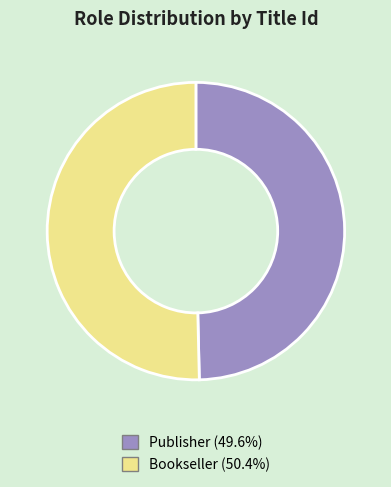

Is the sum of Publisher and Bookseller greater than half?

Yes